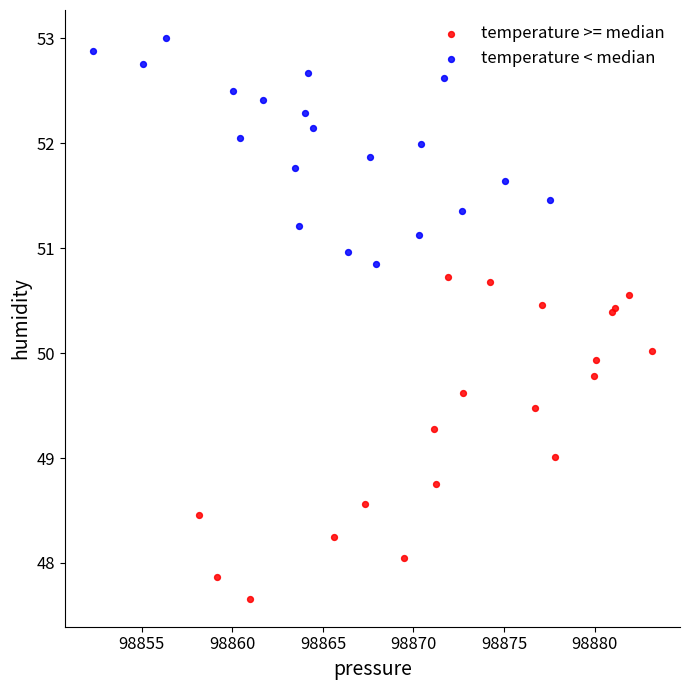

Which series has the largest Y range (max minus min)?

temperature >= median